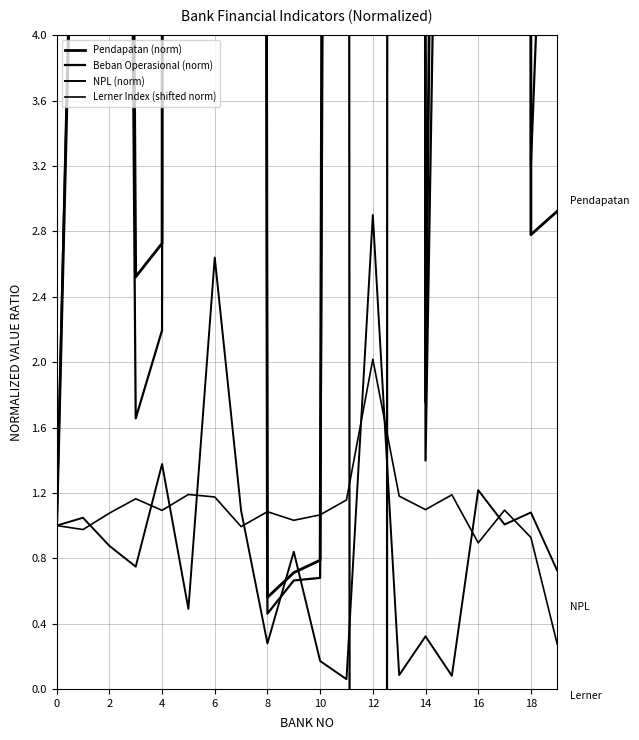

How many lines are shown in the chart?

4